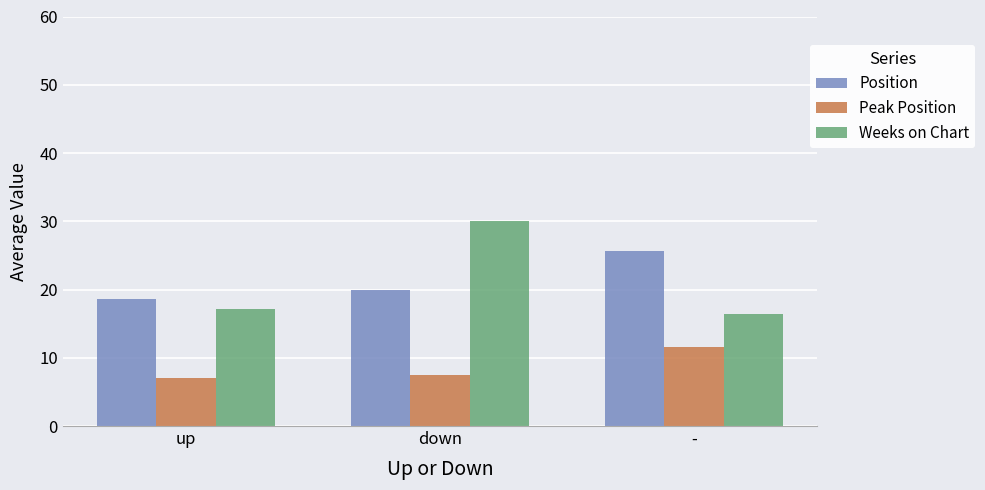

What is the difference between the highest and lowest values at up?

11.7